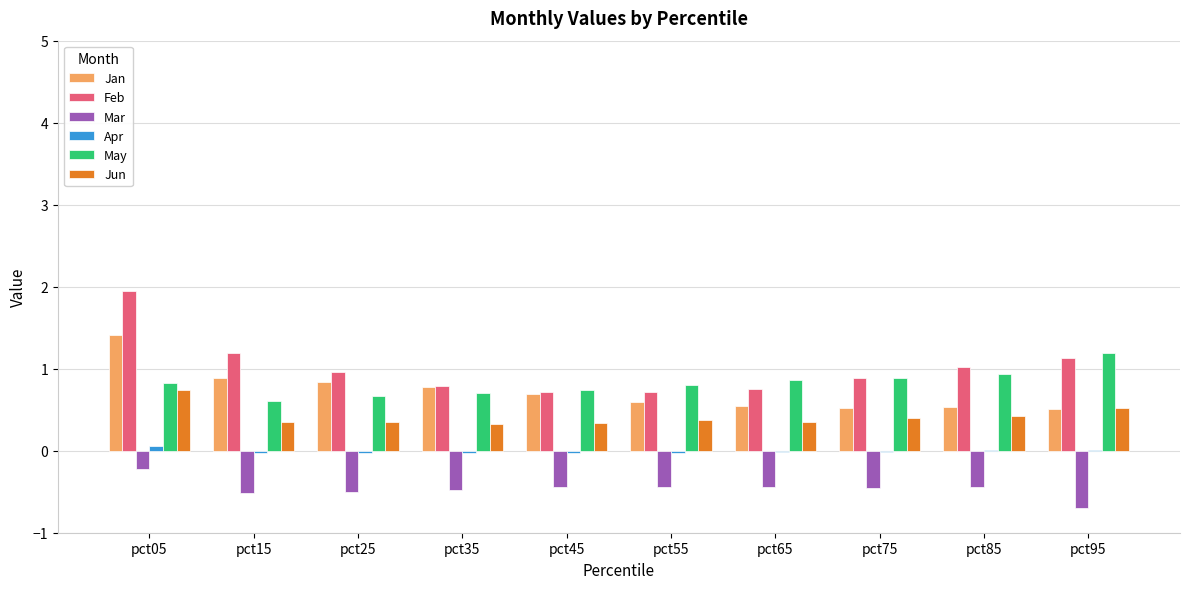

How many groups of bars are there?

10